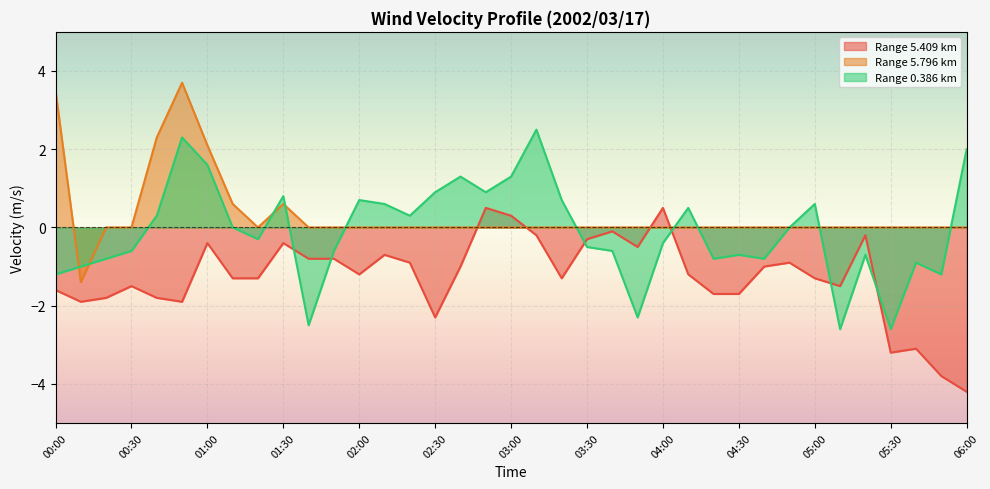

True or false: Range 5.409 km and Range 5.796 km intersect in this chart.

True